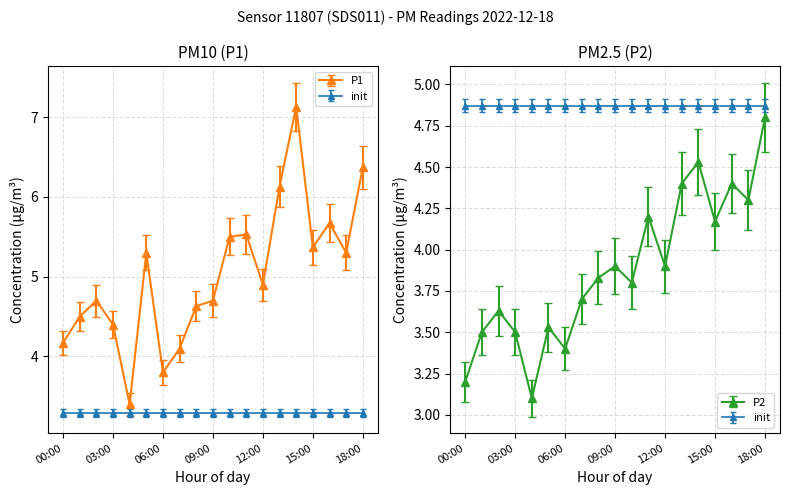

The value of P1 at 11:00 is 5.5. True or false?

True